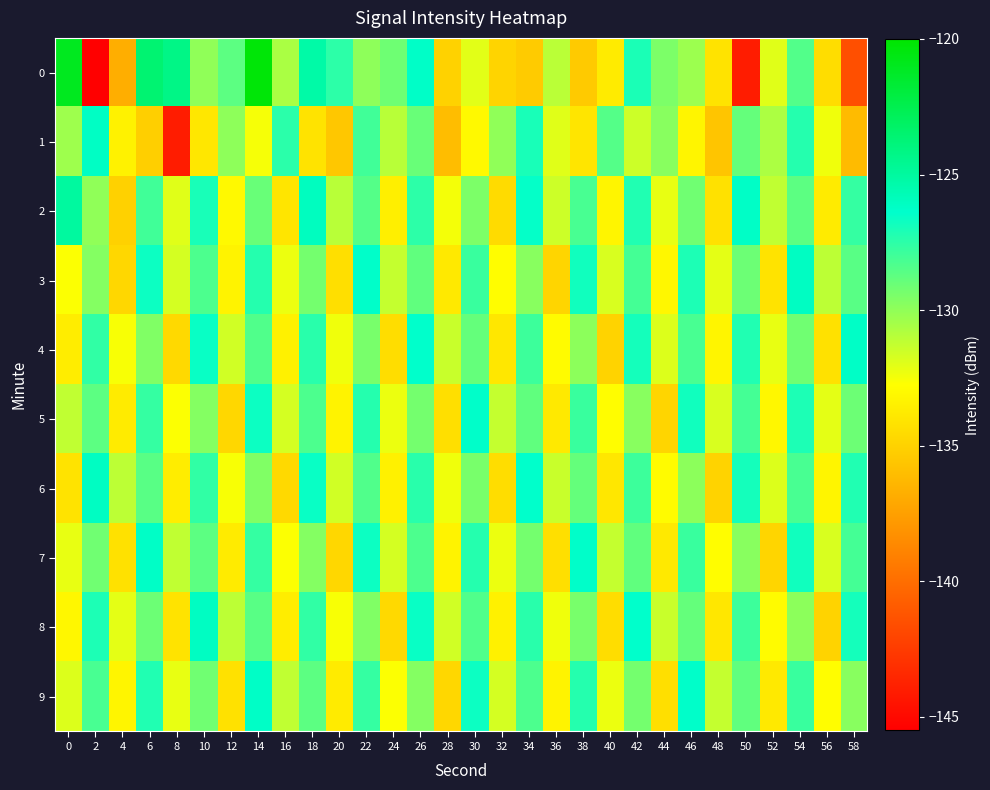

What is the difference between the highest and lowest values at 12?

6.0